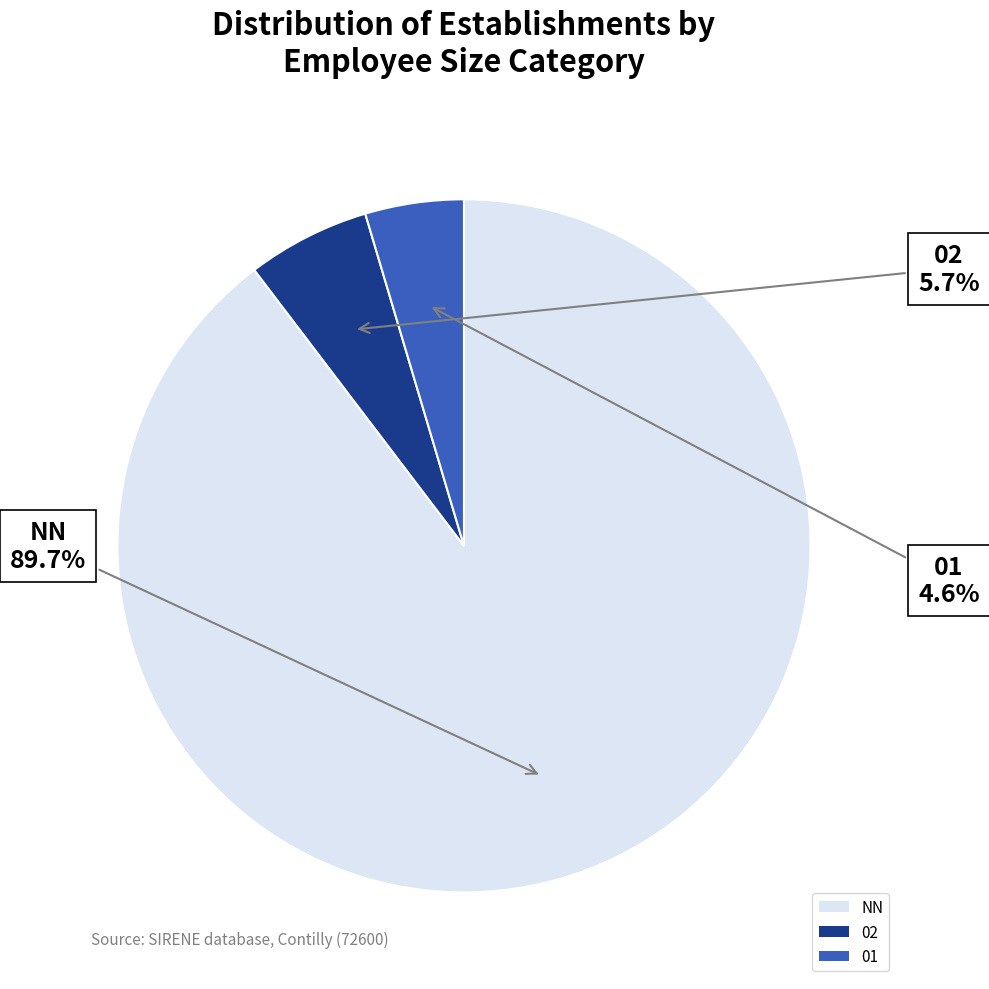

To the nearest percent, what is the average slice percentage?

33%